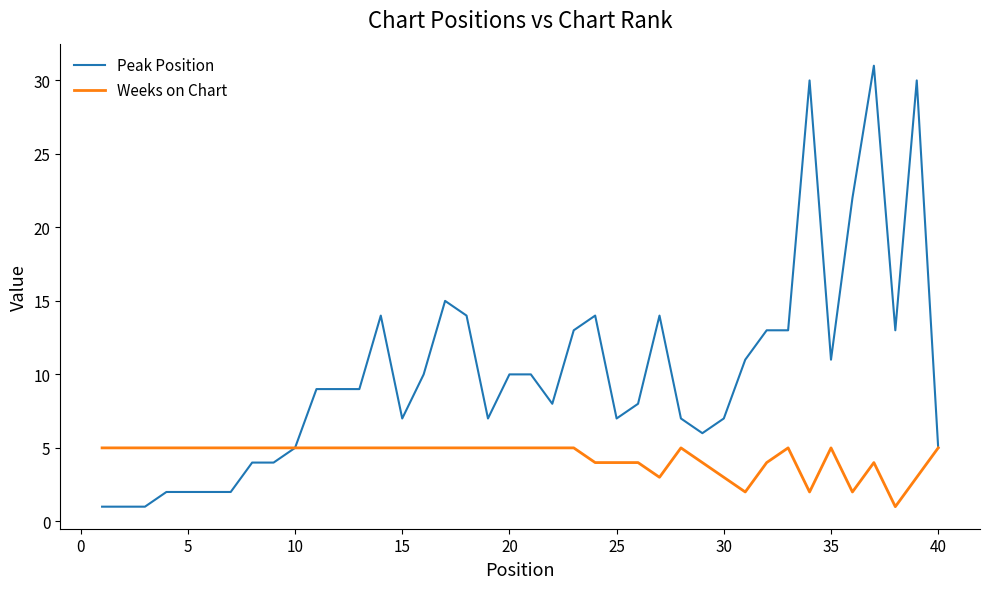

Which series has the largest range (max minus min)?

Peak Position